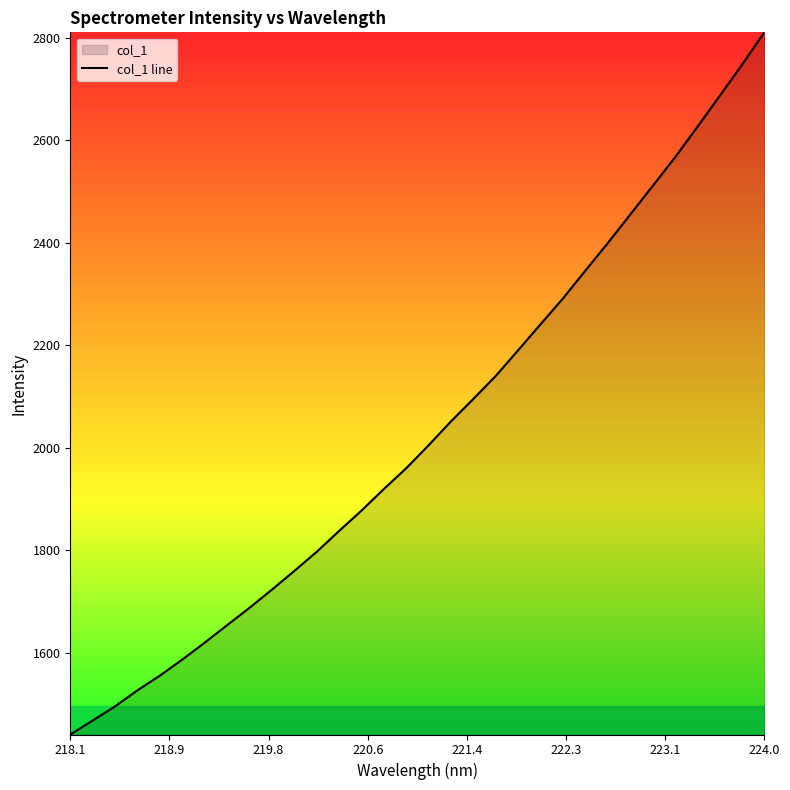

What is the smallest value displayed?

1440.7